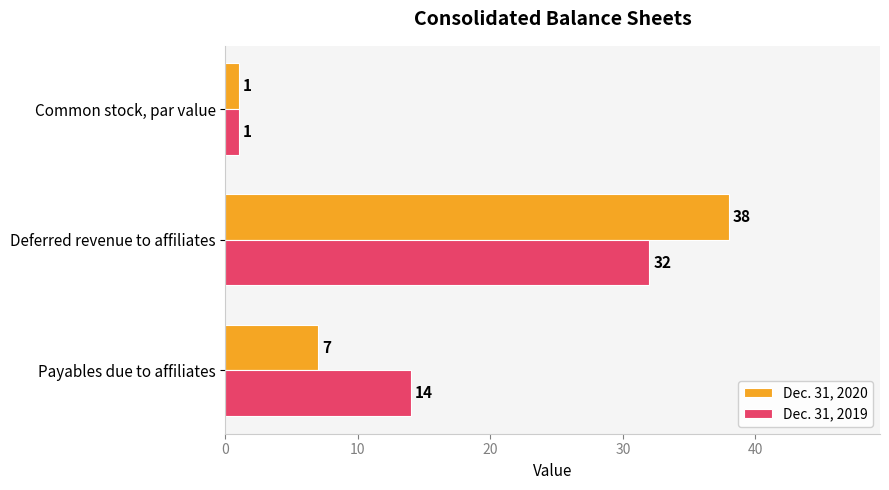

The value of Dec. 31, 2020 at Deferred revenue to affiliates is 38. True or false?

True